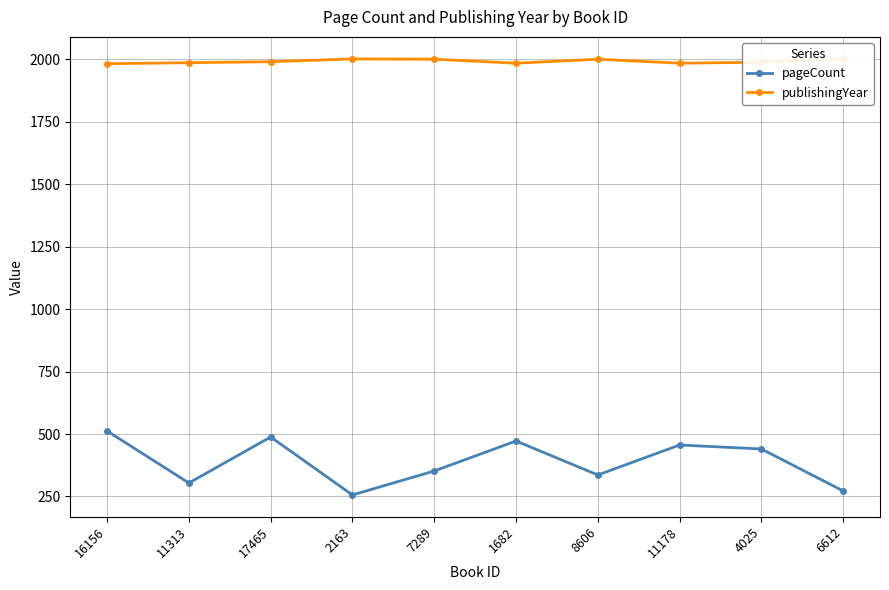

In publishingYear, how many points are lower than both neighbors (excluding endpoints)?

2